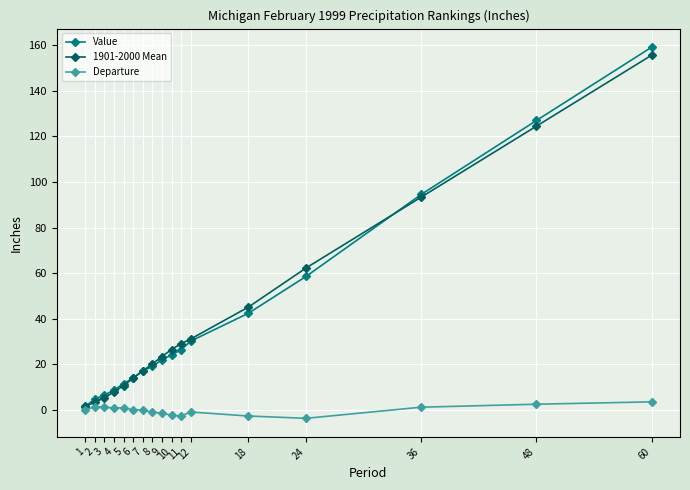

Which series ends up on top after the final intersection of Value and 1901-2000 Mean?

Value